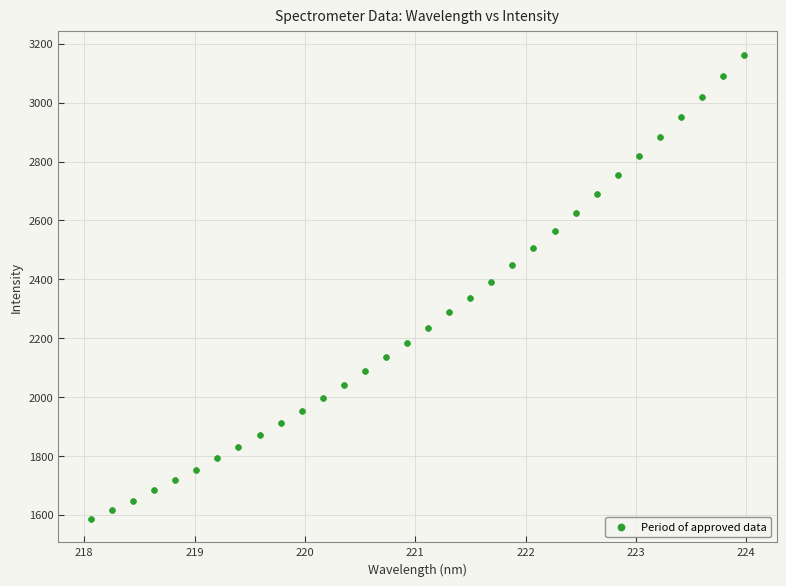

What is the range of X values (max minus min)?

5.9